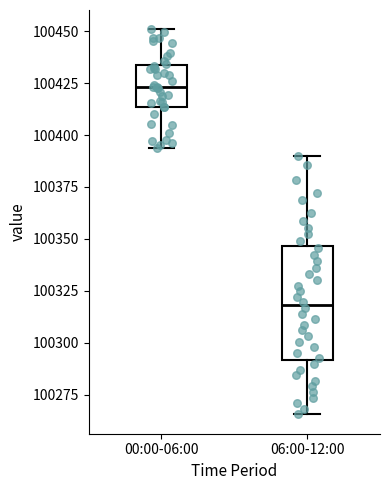

Which box is the tallest, from its lower edge to its upper edge?

06:00-12:00